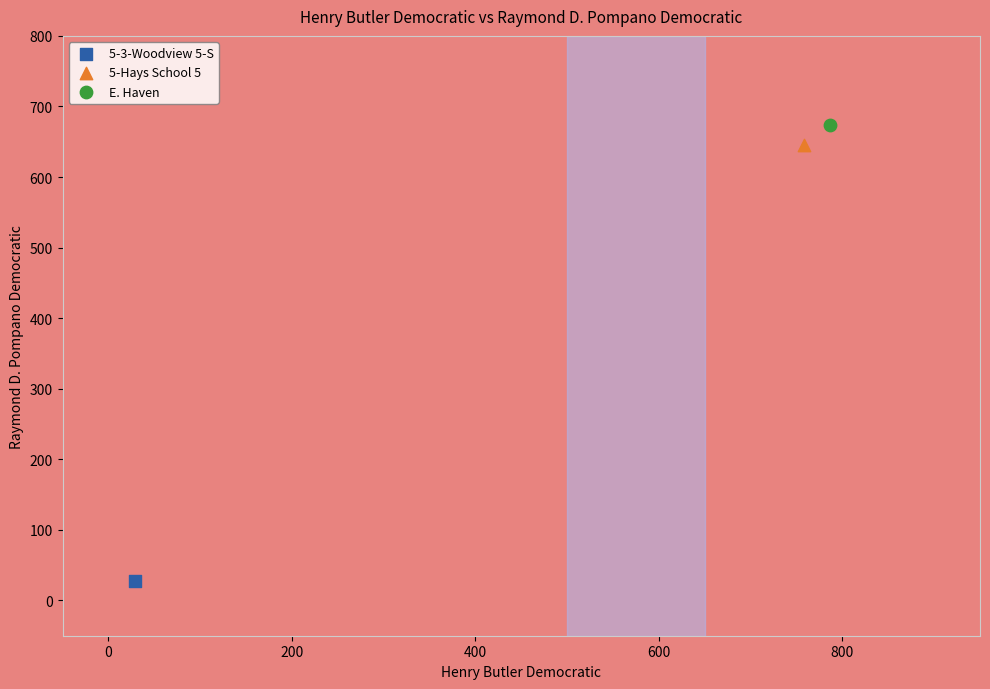

What are all the series names shown in the legend?

5-3-Woodview 5-S, 5-Hays School 5, E. Haven